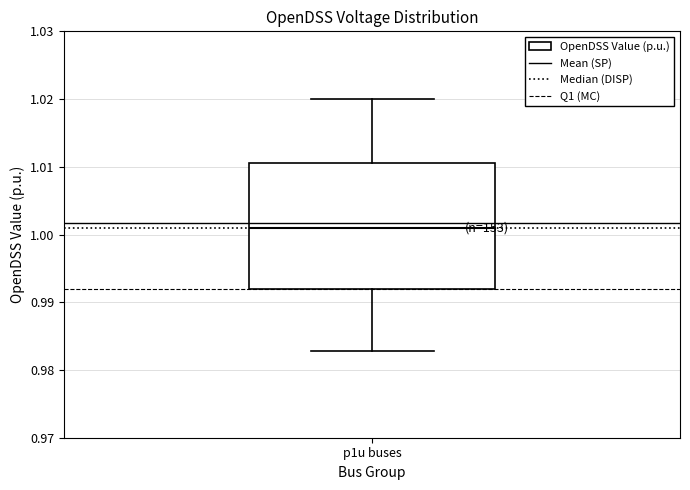

Transcribe this box plot: give where the median line is, the range the box spans, and where the two whiskers end, as read against the y-axis. The values are not printed on the chart, so give them approximately, as read against the axis.

median 1.001, box 0.992 to 1.011, whiskers 0.983 to 1.020